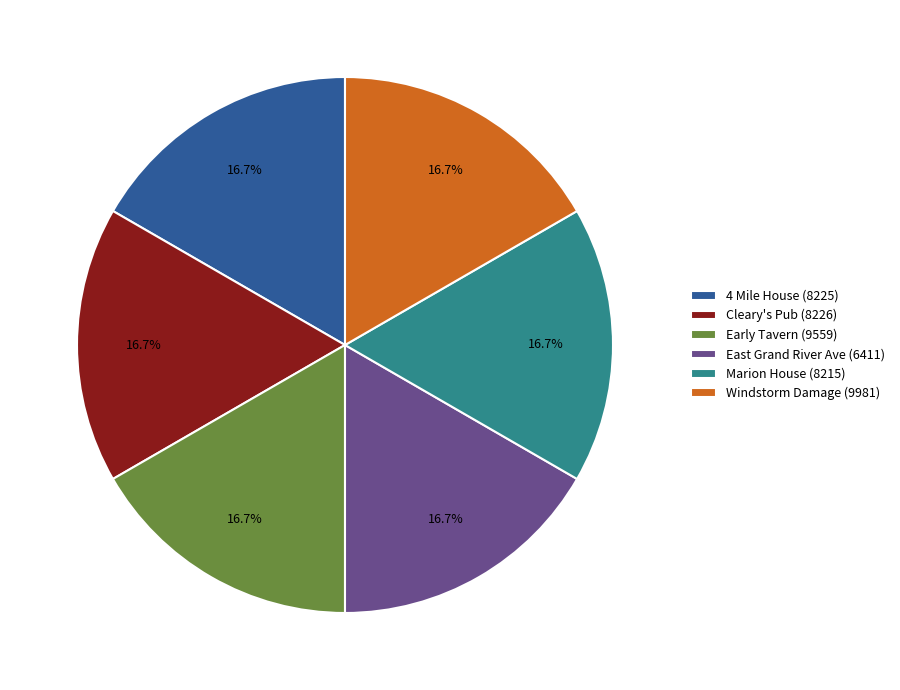

Approximately how many times larger is the value at 4 Mile House (8225) compared to East Grand River Ave (6411)?

1.0